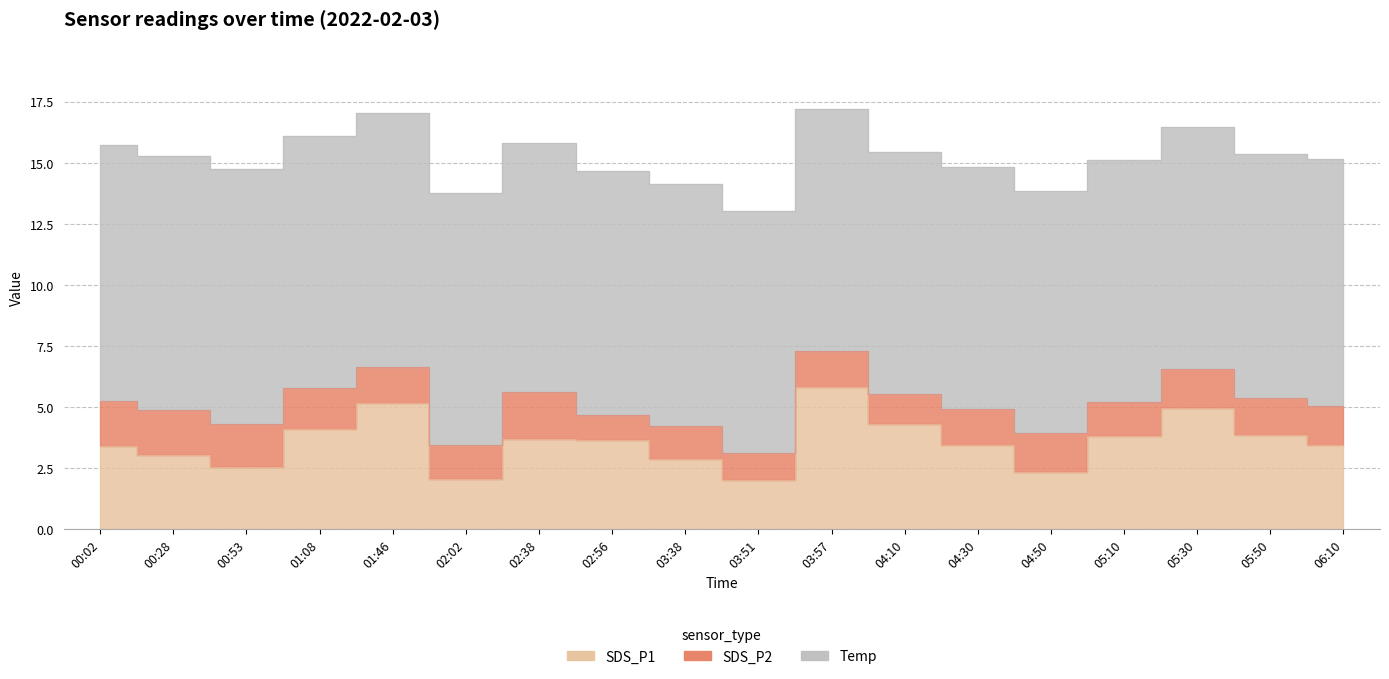

How many lines are shown in the chart?

3